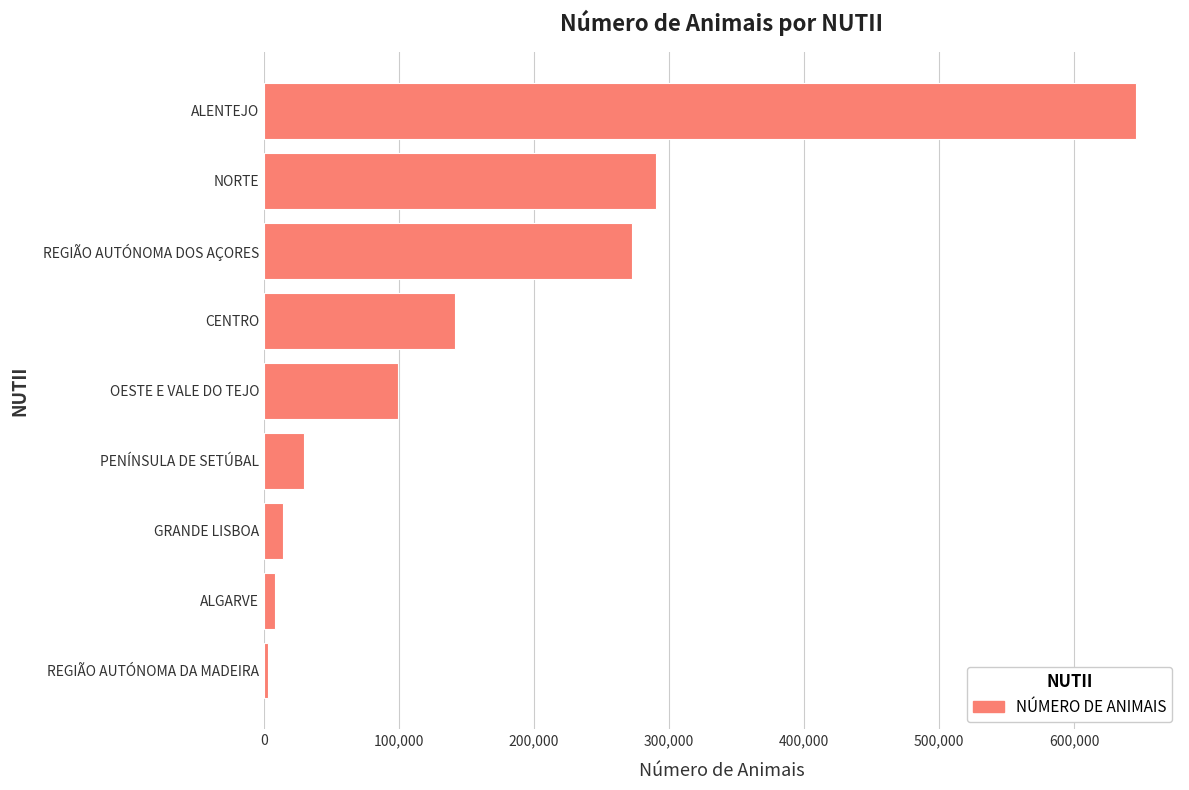

What is the difference between the second highest and minimum values?

287386